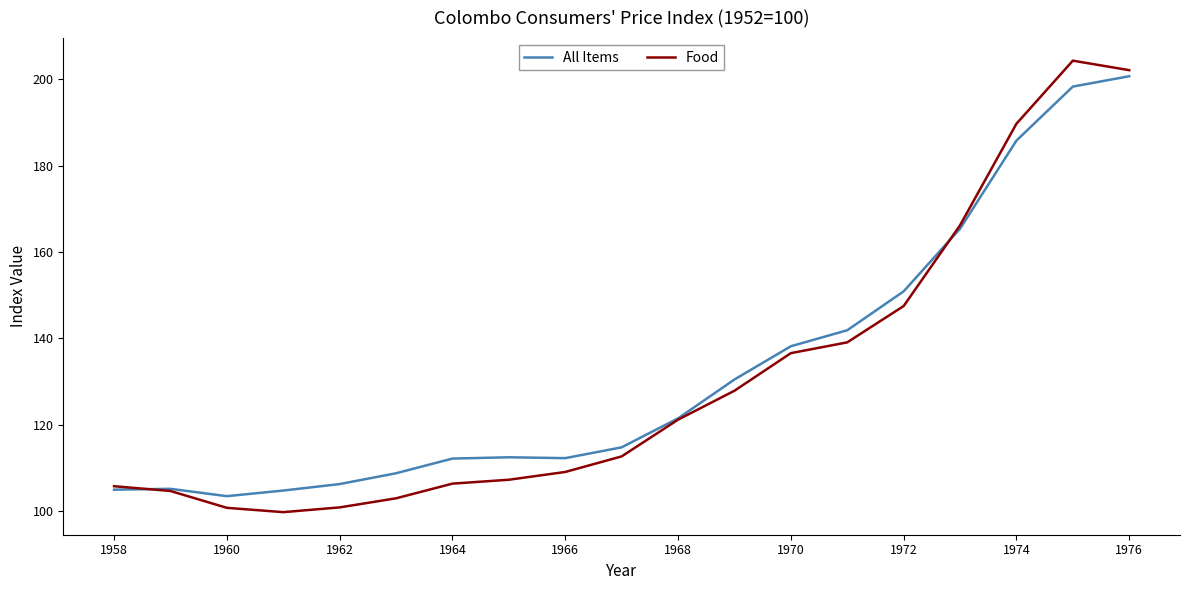

Which series has the largest range (max minus min)?

Food